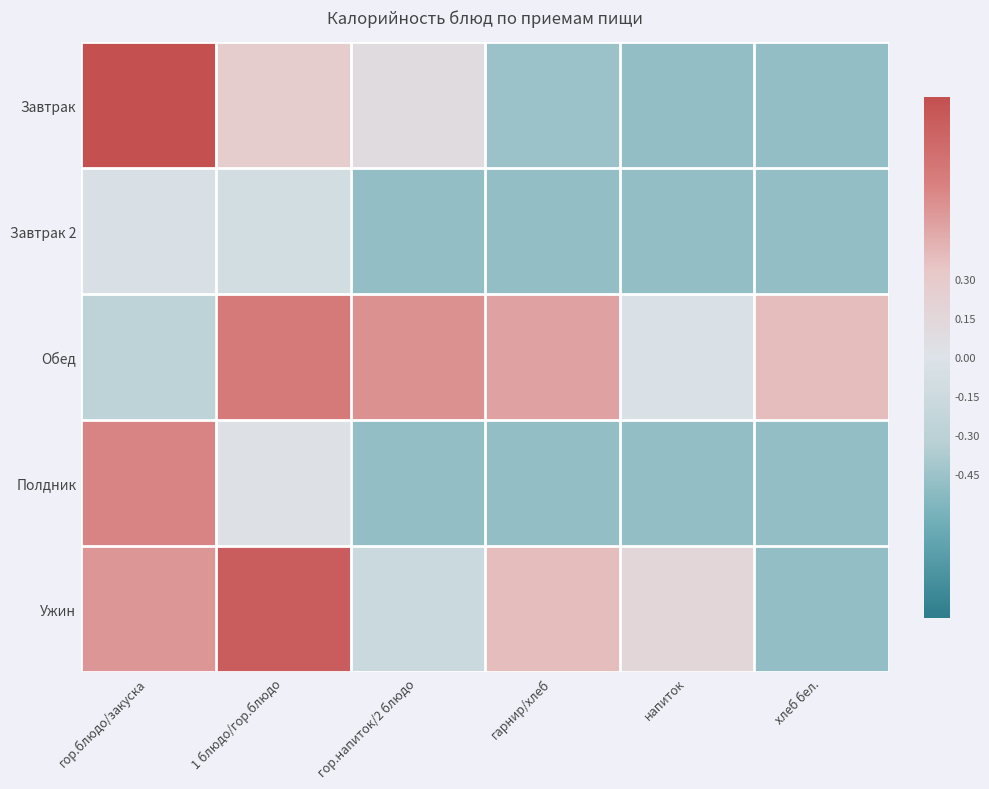

Which label corresponds to the smallest value in the chart?

напиток